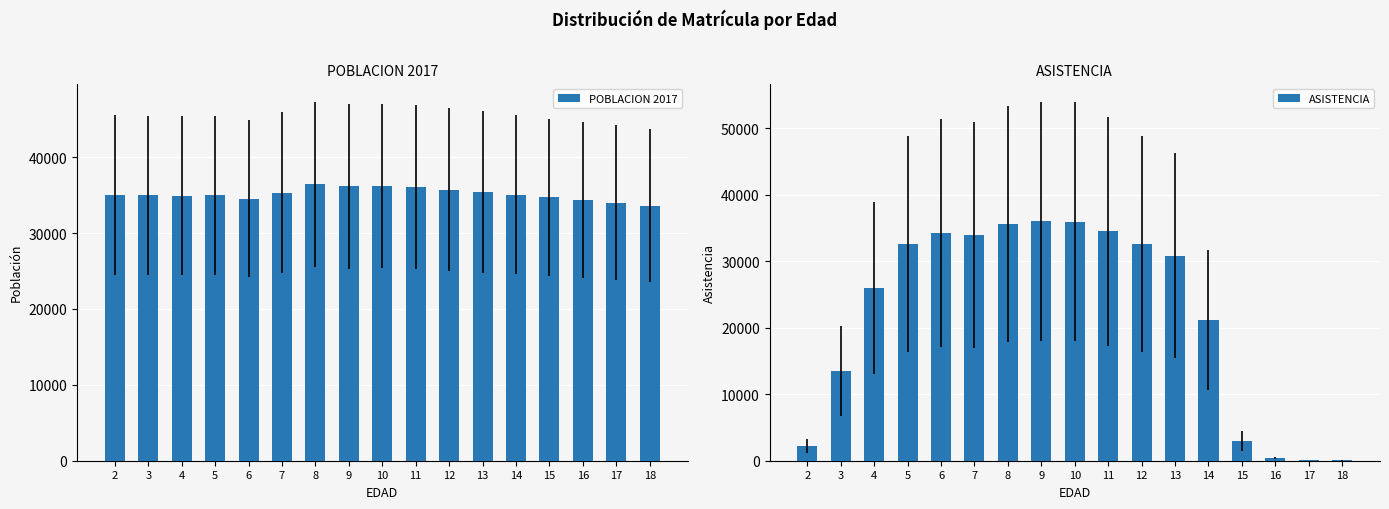

What is the approximate value of ASISTENCIA at 9?

35976